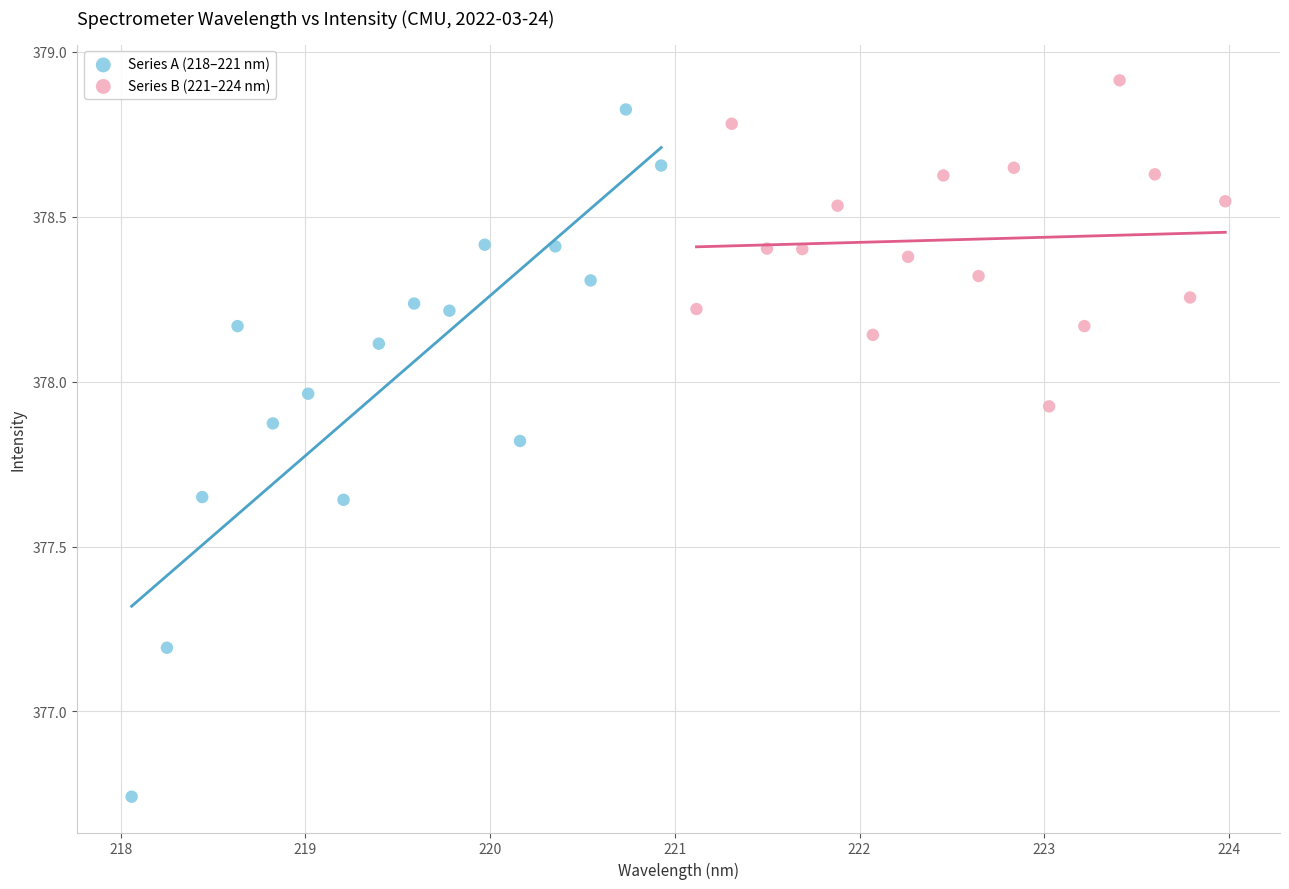

Which series reaches the minimum Y coordinate?

Series A (218–221 nm)